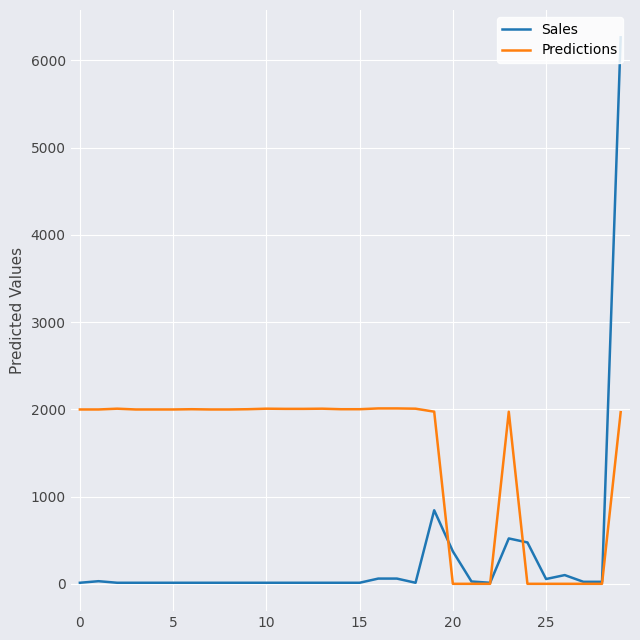

What is the maximum value for Predictions?

2010.0